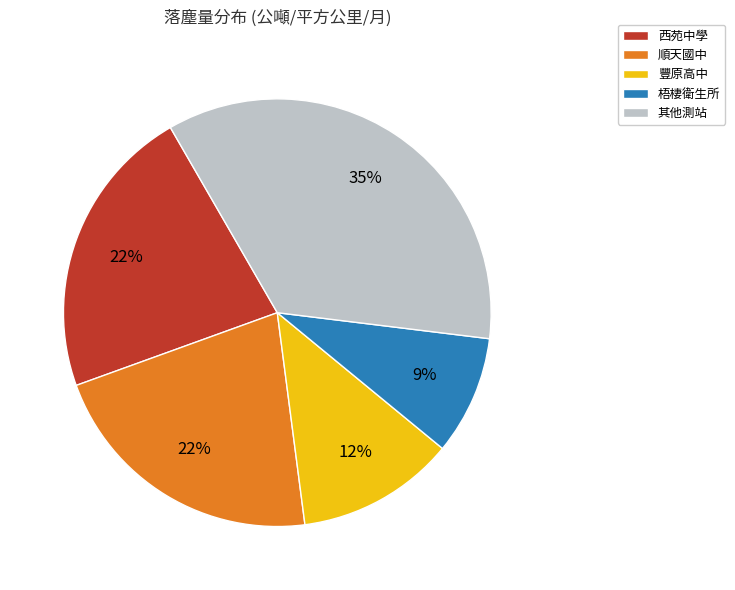

To the nearest percent, what is the difference between the 順天國中 and 豐原高中 slice percentages?

10%